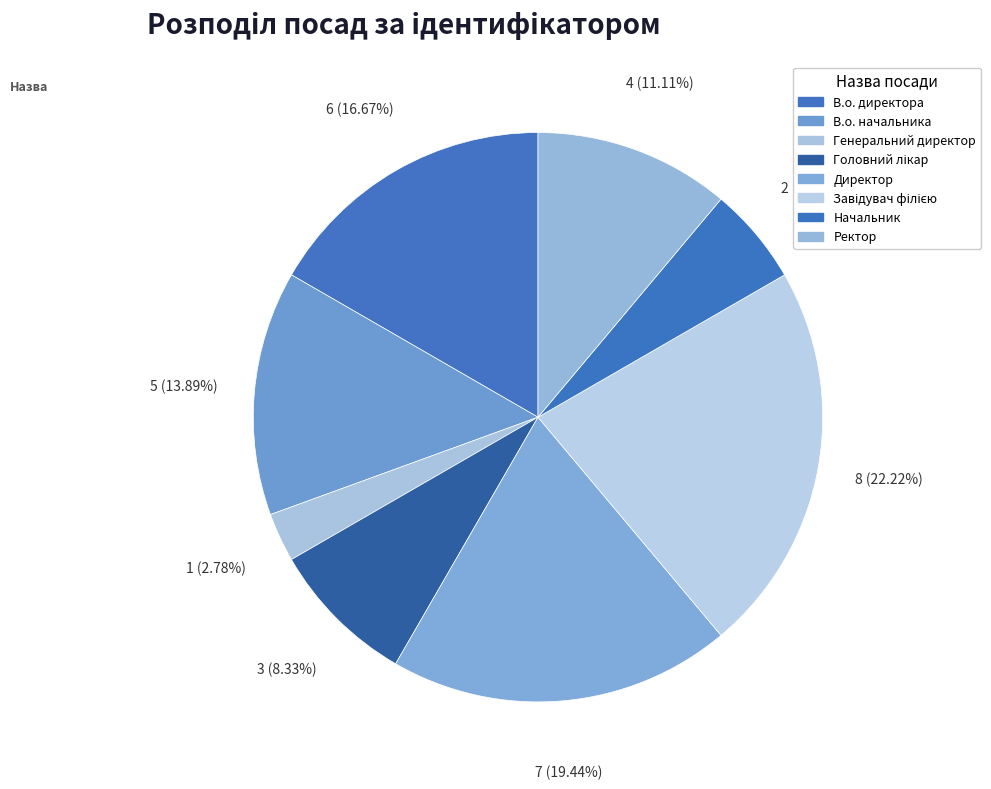

To the nearest percent, what is the combined percentage of Ректор and Директор?

31%